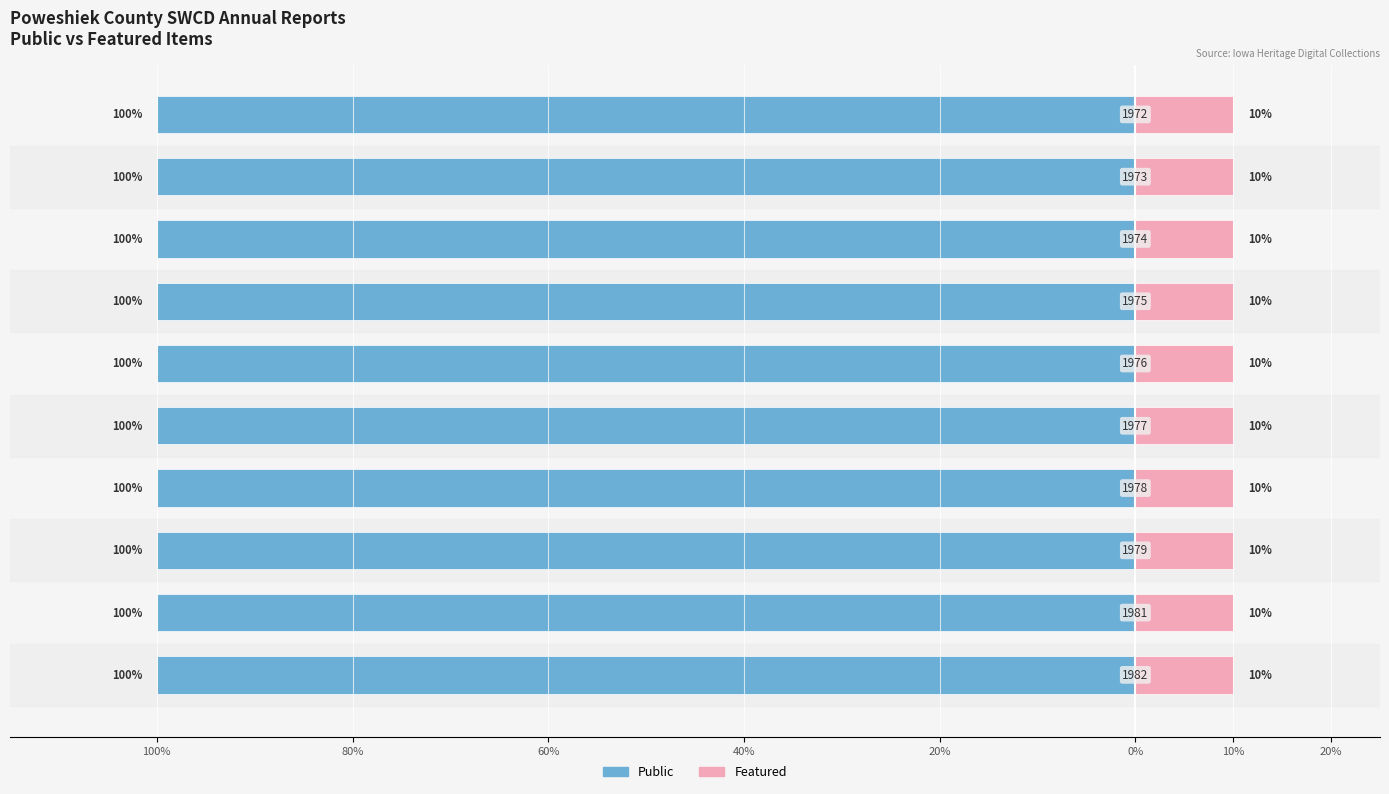

List the labels in order of Public value, largest first.

1982 Annual Report, 1981 Annual Report, 1979 Annual Report, 1978 Annual Report, 1977 Annual Report, 1976 Annual Report, 1975 Annual Report, 1974 Annual Report, 1973 Annual Report, 1972 Annual Report